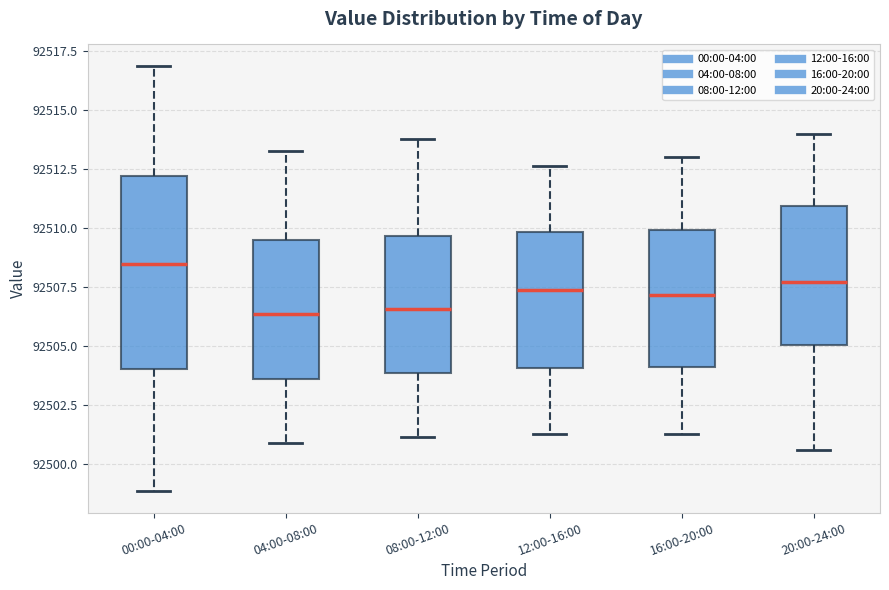

Where does the median line of the box for 12:00-16:00 sit on the y-axis? The values are not printed on the chart, so give them approximately, as read against the axis.

92507.5